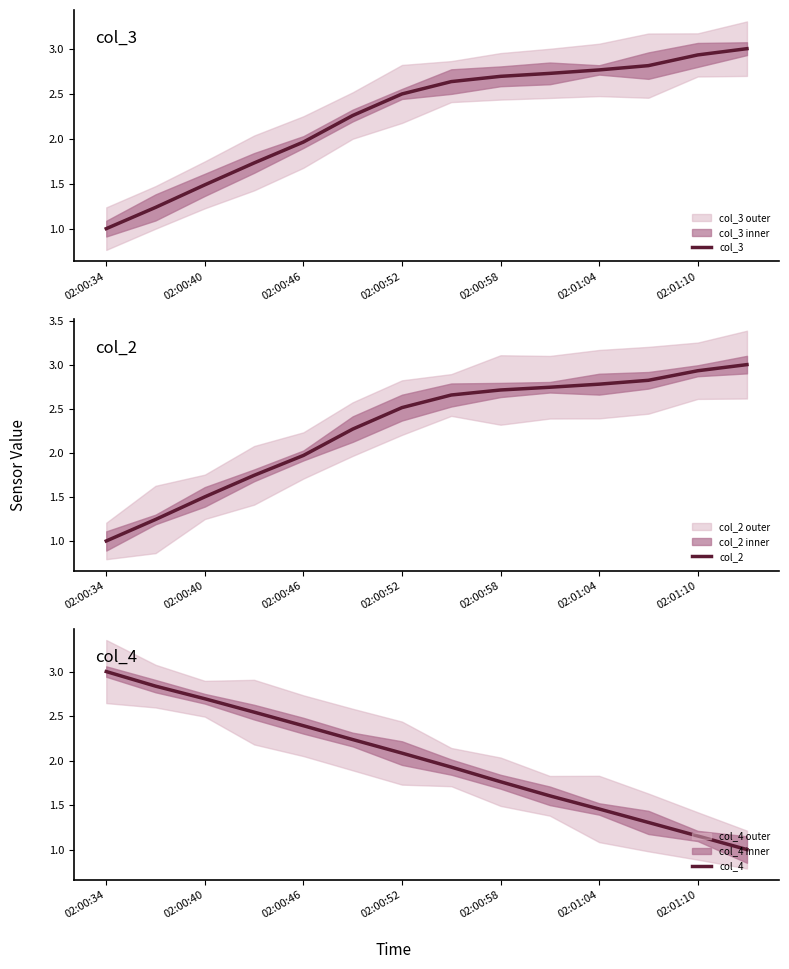

Is it true that col_3 equals 1.2 at 02:00:46?

False